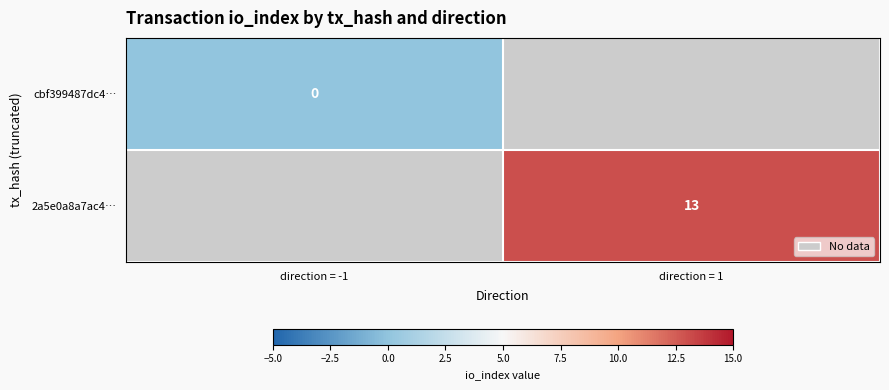

Which has a higher value, direction = -1 or direction = 1?

direction = 1